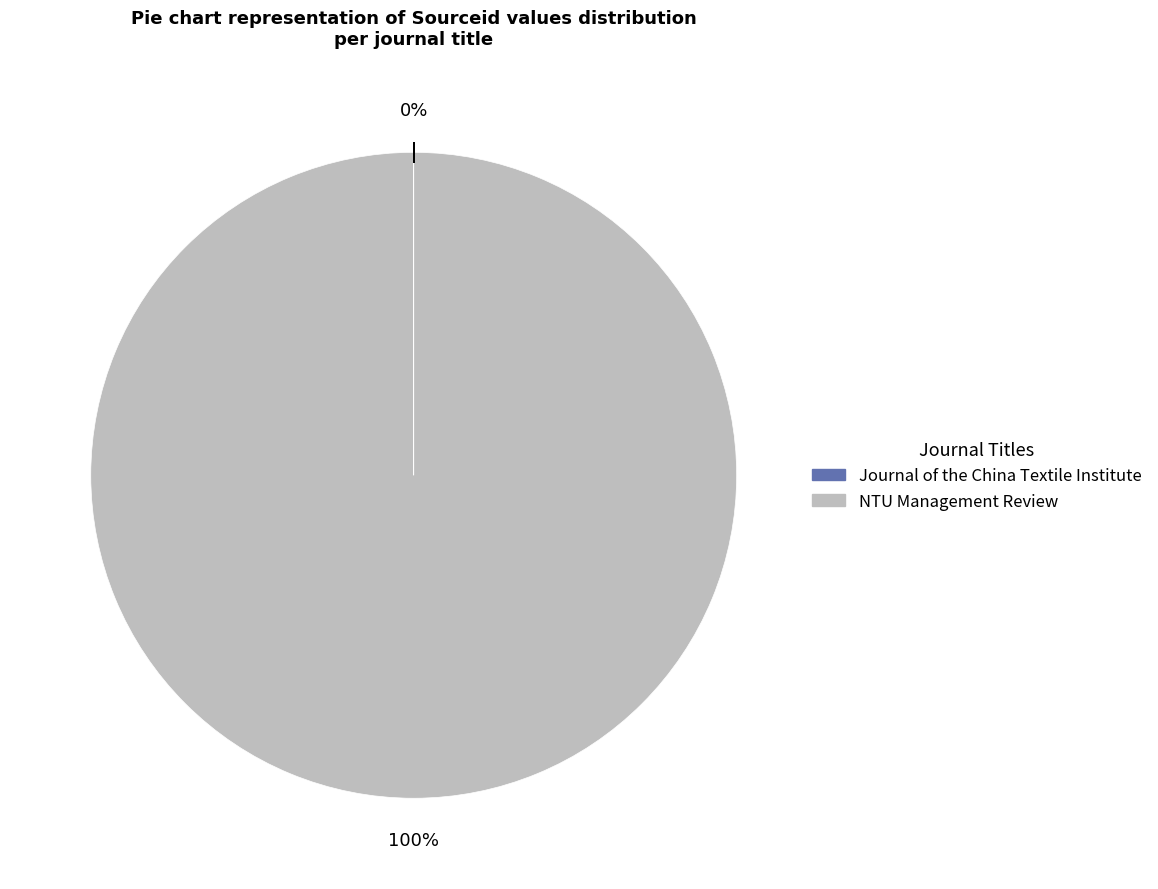

What is the largest slice in the pie chart?

NTU Management Review